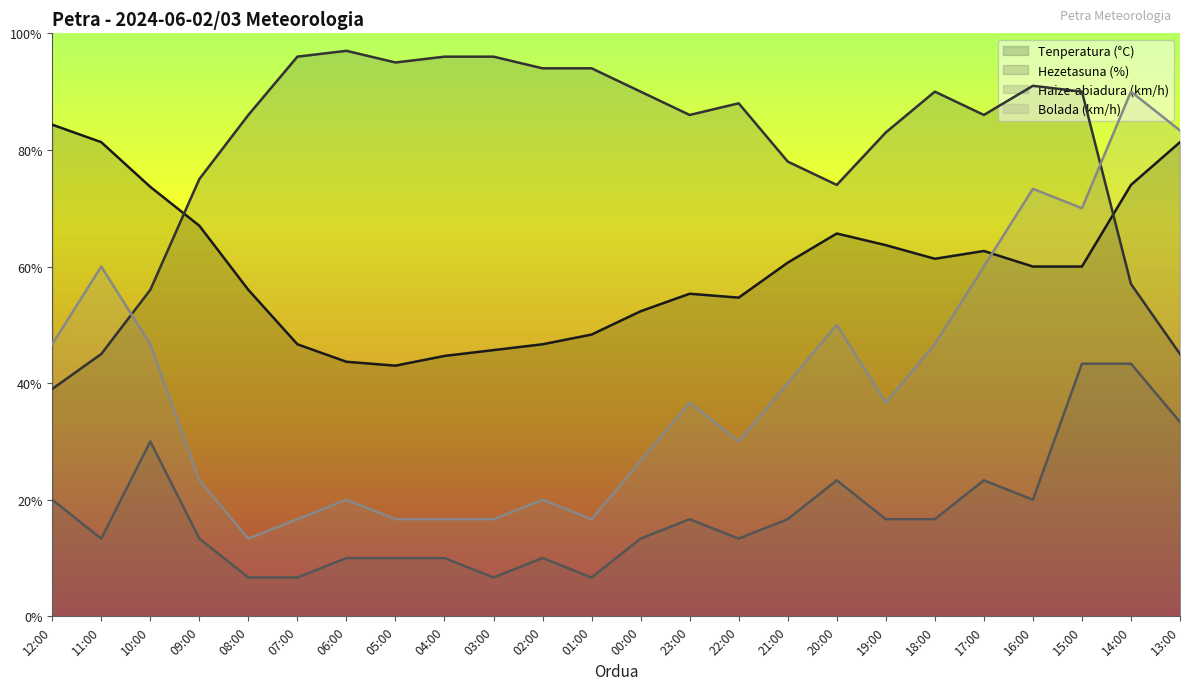

Rank the series at 17:00 from highest to lowest value.

Hezetasuna (%), Tenperatura (°C), Bolada (km/h), Haize-abiadura (km/h)